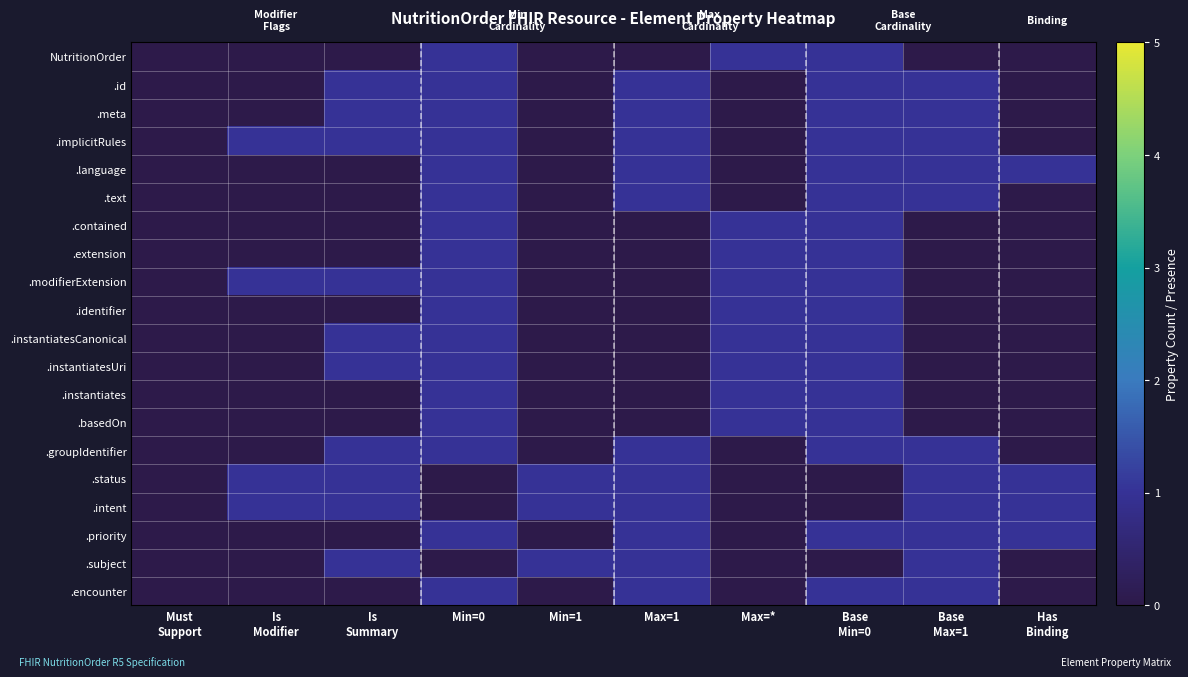

Reading right to left, list all the values displayed in this chart.

NutritionOrder: Has
Binding=0	Base
Max=1=0	Base
Min=0=1	Max=*=1	Max=1=0	Min=1=0	Min=0=1	Is
Summary=0	Is
Modifier=0	Must
Support=0
.id: Has
Binding=0	Base
Max=1=1	Base
Min=0=1	Max=*=0	Max=1=1	Min=1=0	Min=0=1	Is
Summary=1	Is
Modifier=0	Must
Support=0
.meta: Has
Binding=0	Base
Max=1=1	Base
Min=0=1	Max=*=0	Max=1=1	Min=1=0	Min=0=1	Is
Summary=1	Is
Modifier=0	Must
Support=0
.implicitRules: Has
Binding=0	Base
Max=1=1	Base
Min=0=1	Max=*=0	Max=1=1	Min=1=0	Min=0=1	Is
Summary=1	Is
Modifier=1	Must
Support=0
.language: Has
Binding=1	Base
Max=1=1	Base
Min=0=1	Max=*=0	Max=1=1	Min=1=0	Min=0=1	Is
Summary=0	Is
Modifier=0	Must
Support=0
.text: Has
Binding=0	Base
Max=1=1	Base
Min=0=1	Max=*=0	Max=1=1	Min=1=0	Min=0=1	Is
Summary=0	Is
Modifier=0	Must
Support=0
.contained: Has
Binding=0	Base
Max=1=0	Base
Min=0=1	Max=*=1	Max=1=0	Min=1=0	Min=0=1	Is
Summary=0	Is
Modifier=0	Must
Support=0
.extension: Has
Binding=0	Base
Max=1=0	Base
Min=0=1	Max=*=1	Max=1=0	Min=1=0	Min=0=1	Is
Summary=0	Is
Modifier=0	Must
Support=0
.modifierExtension: Has
Binding=0	Base
Max=1=0	Base
Min=0=1	Max=*=1	Max=1=0	Min=1=0	Min=0=1	Is
Summary=1	Is
Modifier=1	Must
Support=0
.identifier: Has
Binding=0	Base
Max=1=0	Base
Min=0=1	Max=*=1	Max=1=0	Min=1=0	Min=0=1	Is
Summary=0	Is
Modifier=0	Must
Support=0
.instantiatesCanonical: Has
Binding=0	Base
Max=1=0	Base
Min=0=1	Max=*=1	Max=1=0	Min=1=0	Min=0=1	Is
Summary=1	Is
Modifier=0	Must
Support=0
.instantiatesUri: Has
Binding=0	Base
Max=1=0	Base
Min=0=1	Max=*=1	Max=1=0	Min=1=0	Min=0=1	Is
Summary=1	Is
Modifier=0	Must
Support=0
.instantiates: Has
Binding=0	Base
Max=1=0	Base
Min=0=1	Max=*=1	Max=1=0	Min=1=0	Min=0=1	Is
Summary=0	Is
Modifier=0	Must
Support=0
.basedOn: Has
Binding=0	Base
Max=1=0	Base
Min=0=1	Max=*=1	Max=1=0	Min=1=0	Min=0=1	Is
Summary=0	Is
Modifier=0	Must
Support=0
.groupIdentifier: Has
Binding=0	Base
Max=1=1	Base
Min=0=1	Max=*=0	Max=1=1	Min=1=0	Min=0=1	Is
Summary=1	Is
Modifier=0	Must
Support=0
.status: Has
Binding=1	Base
Max=1=1	Base
Min=0=0	Max=*=0	Max=1=1	Min=1=1	Min=0=0	Is
Summary=1	Is
Modifier=1	Must
Support=0
.intent: Has
Binding=1	Base
Max=1=1	Base
Min=0=0	Max=*=0	Max=1=1	Min=1=1	Min=0=0	Is
Summary=1	Is
Modifier=1	Must
Support=0
.priority: Has
Binding=1	Base
Max=1=1	Base
Min=0=1	Max=*=0	Max=1=1	Min=1=0	Min=0=1	Is
Summary=0	Is
Modifier=0	Must
Support=0
.subject: Has
Binding=0	Base
Max=1=1	Base
Min=0=0	Max=*=0	Max=1=1	Min=1=1	Min=0=0	Is
Summary=1	Is
Modifier=0	Must
Support=0
.encounter: Has
Binding=0	Base
Max=1=1	Base
Min=0=1	Max=*=0	Max=1=1	Min=1=0	Min=0=1	Is
Summary=0	Is
Modifier=0	Must
Support=0